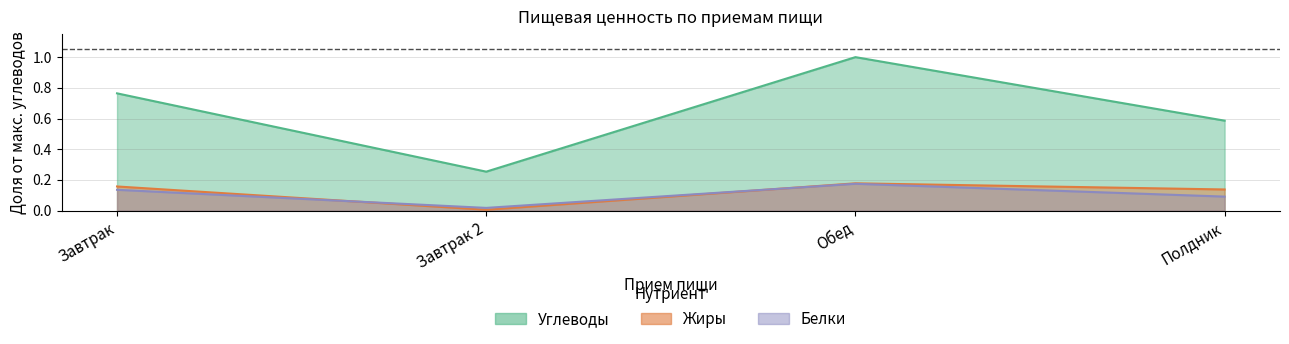

Which category has the lowest value in the Углеводы series?

Завтрак 2